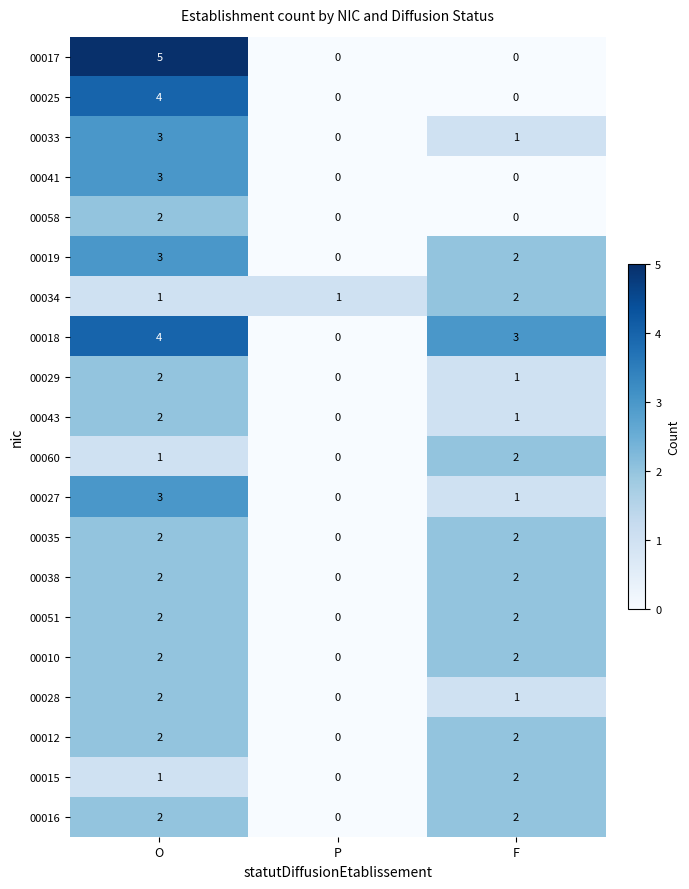

At which category is the sum across all series the highest?

O